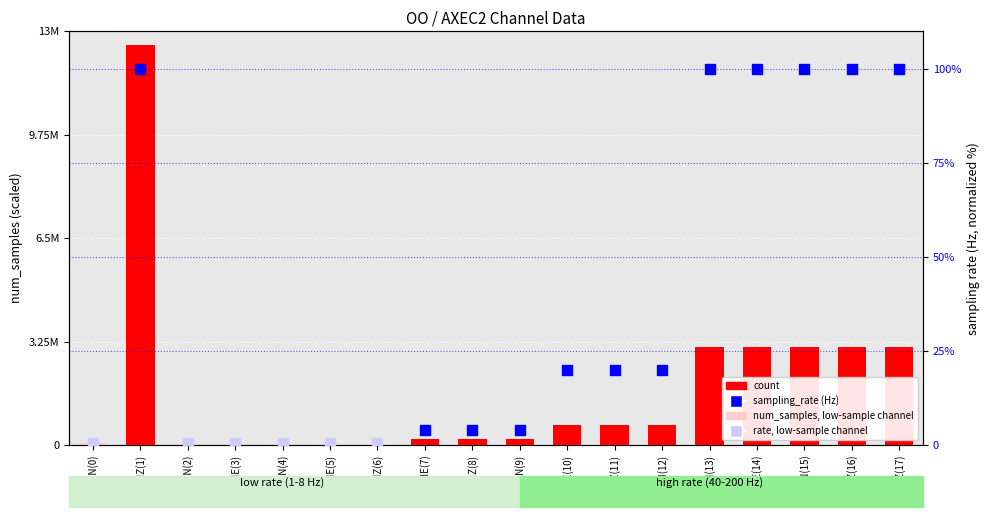

What is the change in value from LMN(4) to HNZ(16)?

+468.1